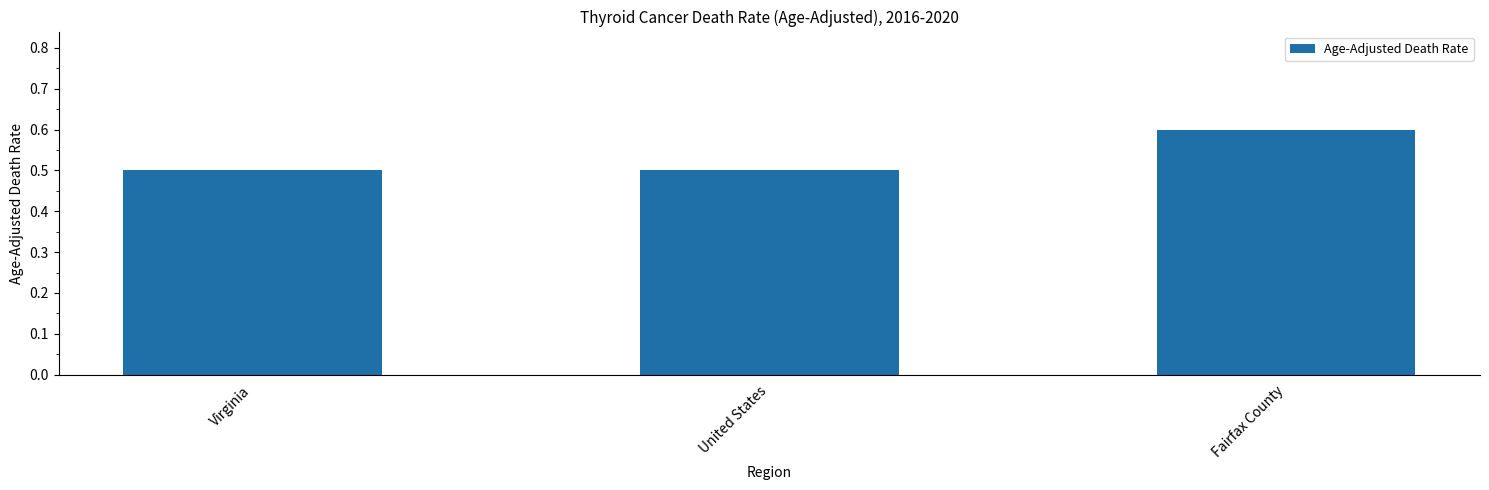

The chart shows a value of 0.5 at Virginia. True or false?

True